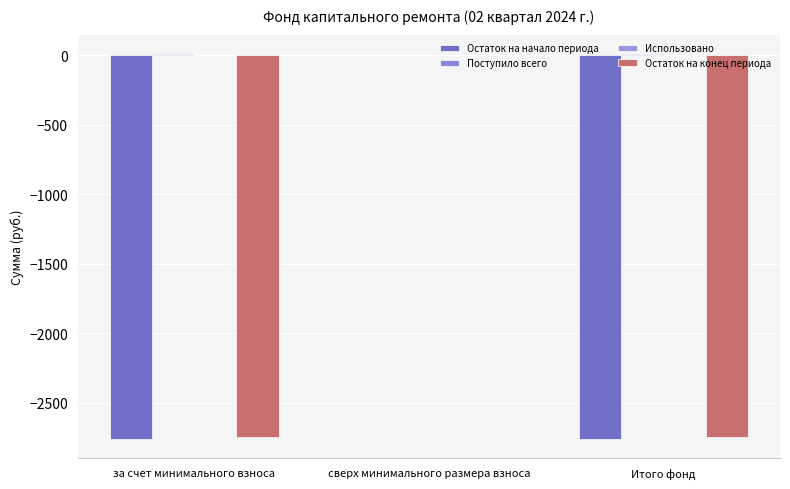

Which series has the widest spread of values?

Остаток на начало периода